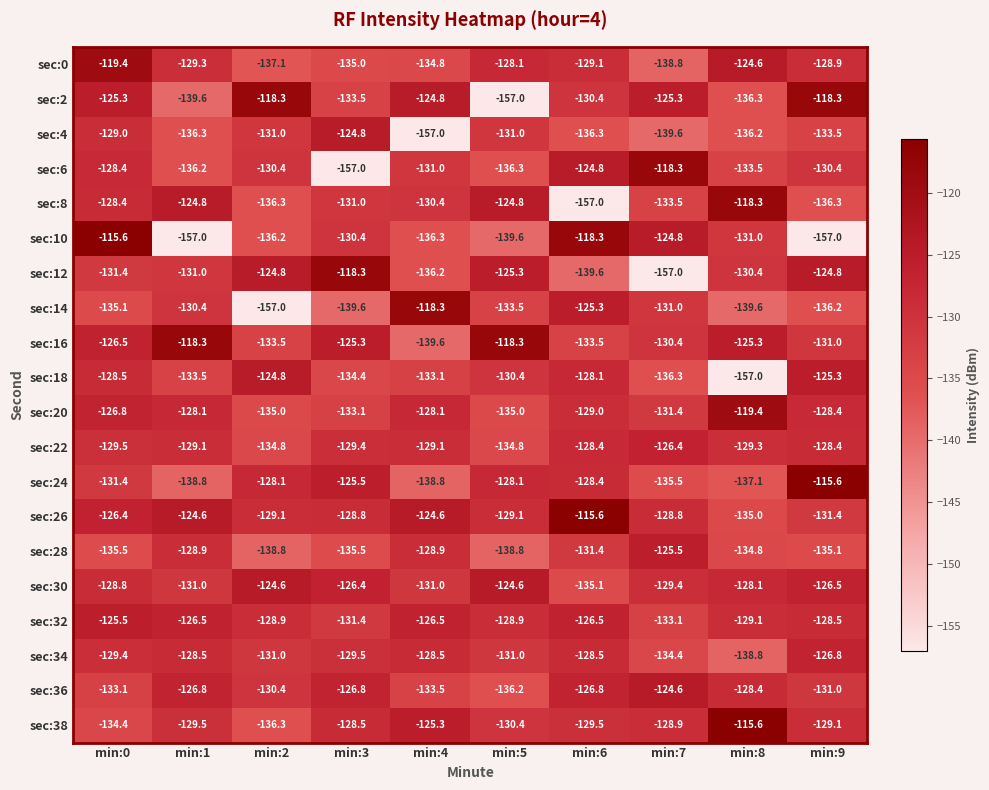

What is the total value across all series at min:4?

-2635.8